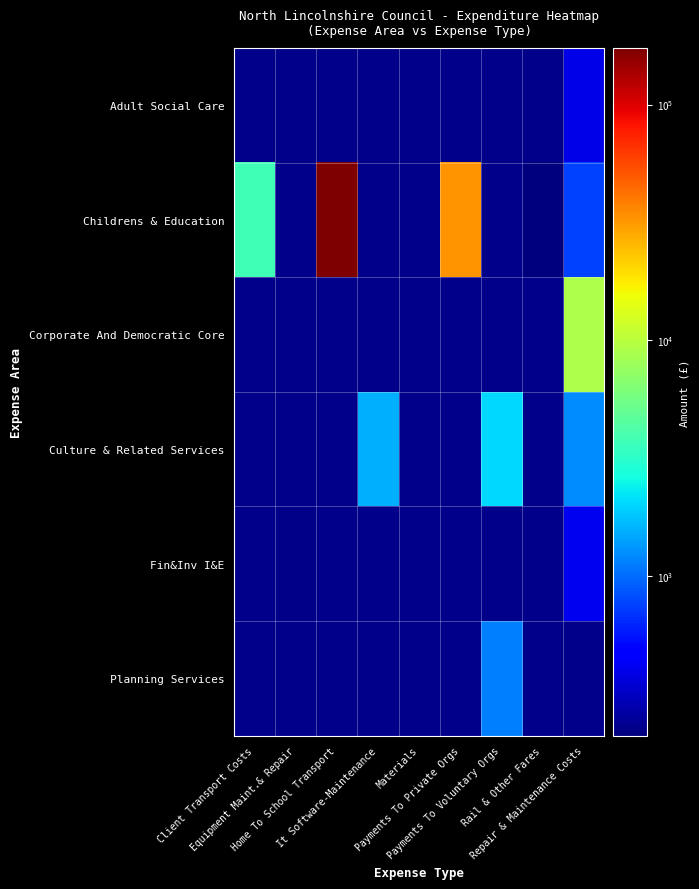

How many positive values does the Planning Services series have?

1